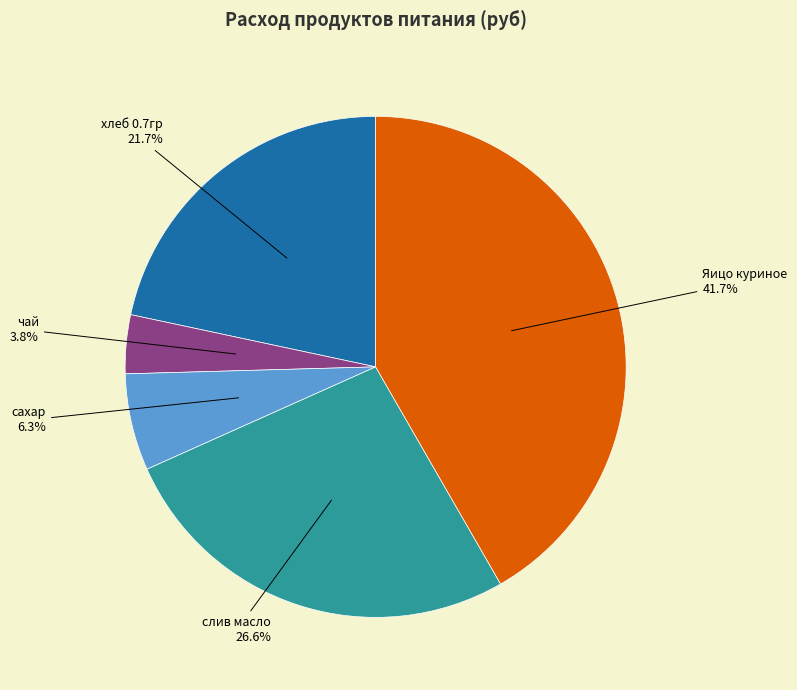

Is there a majority slice in this chart?

No